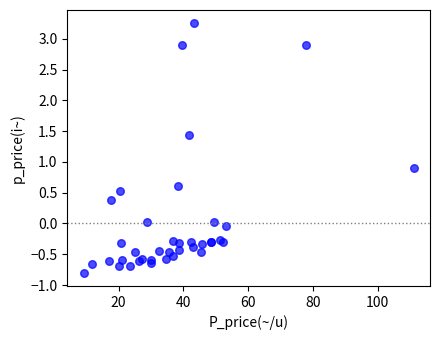

What Y value in the scatter plot is closest to 1?

0.9